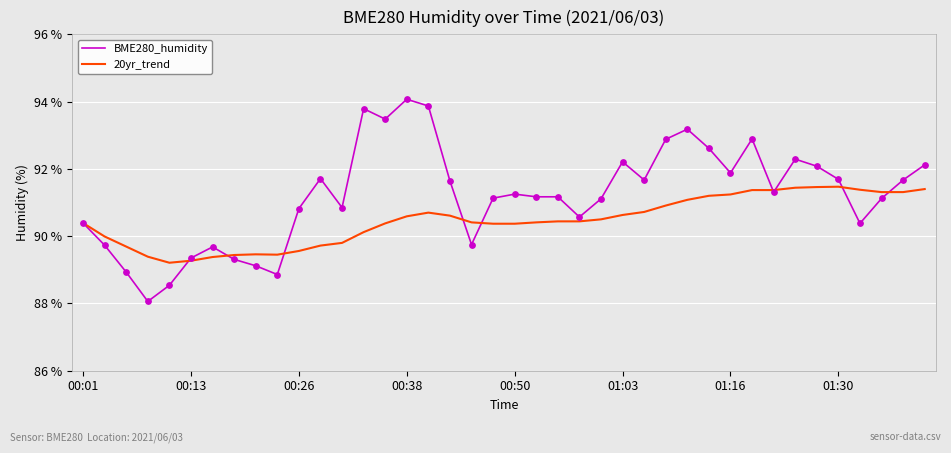

Which series has the largest range (max minus min)?

BME280_humidity